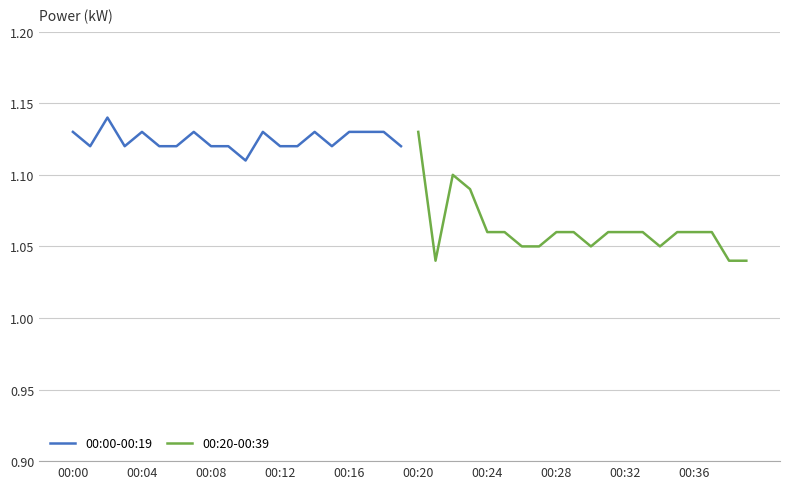

Reading left to right, what are all the values shown in this chart?

00:00-00:19: 1.1	1.1	1.1	1.1	1.1	1.1	1.1	1.1	1.1	1.1	1.1	1.1	1.1	1.1	1.1	1.1	1.1	1.1	1.1	1.1
00:20-00:39: 1.1	1.0	1.1	1.1	1.1	1.1	1.1	1.1	1.1	1.1	1.1	1.1	1.1	1.1	1.1	1.1	1.1	1.1	1.0	1.0